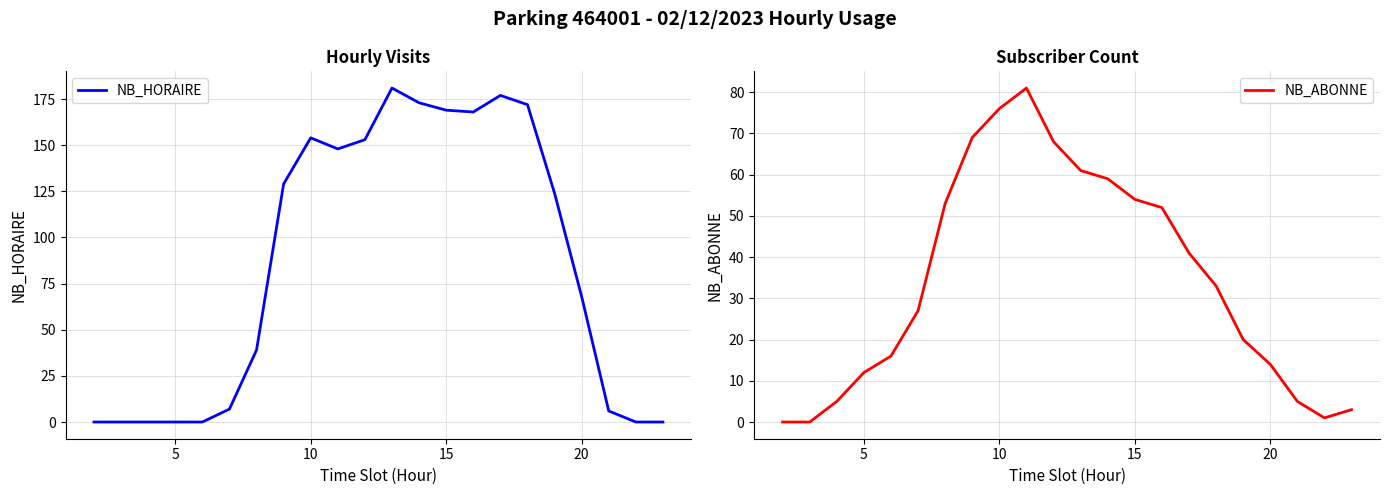

What is the difference between the maximum and minimum values in the NB_HORAIRE series?

181